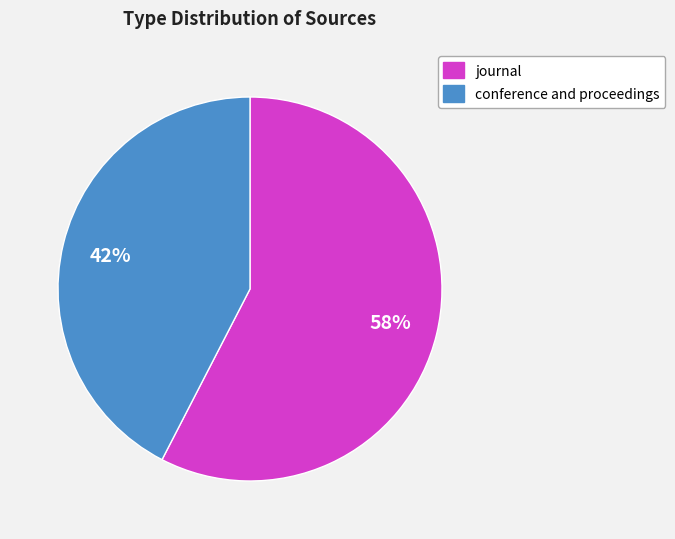

Rank the categories by value from lowest to highest.

conference and proceedings, journal